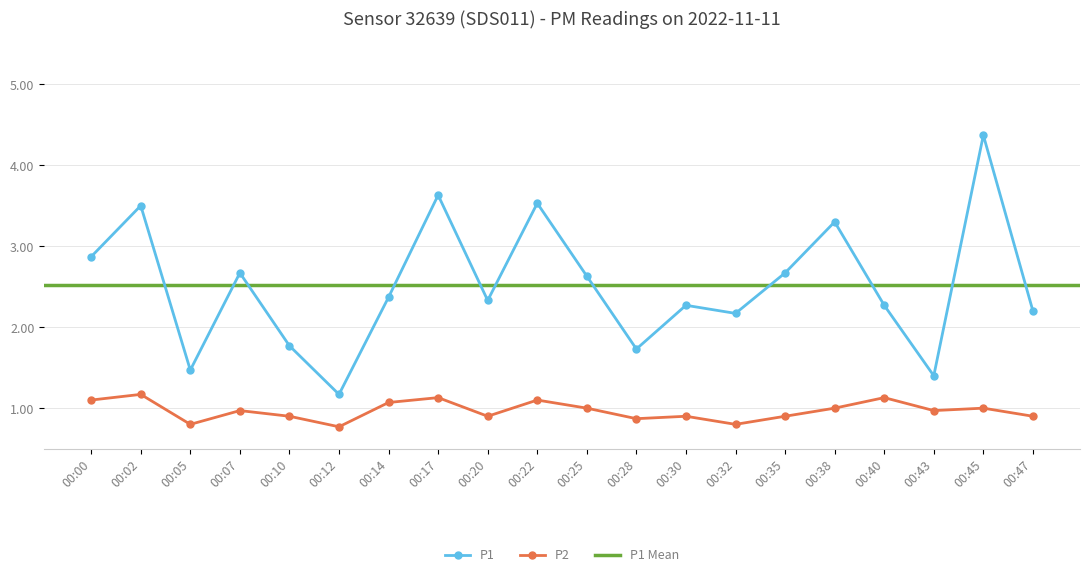

What is the spread (max minus min) of values at 00:07?

1.7